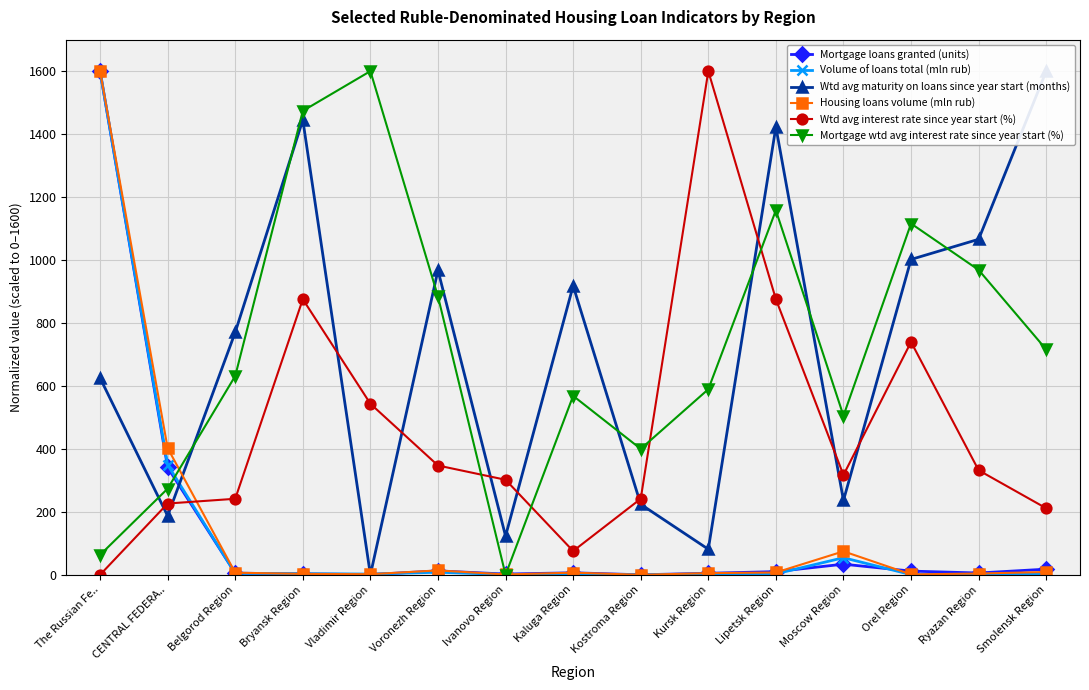

At which label is Wtd avg maturity on loans since year start (months) closest to 800?

Belgorod Region